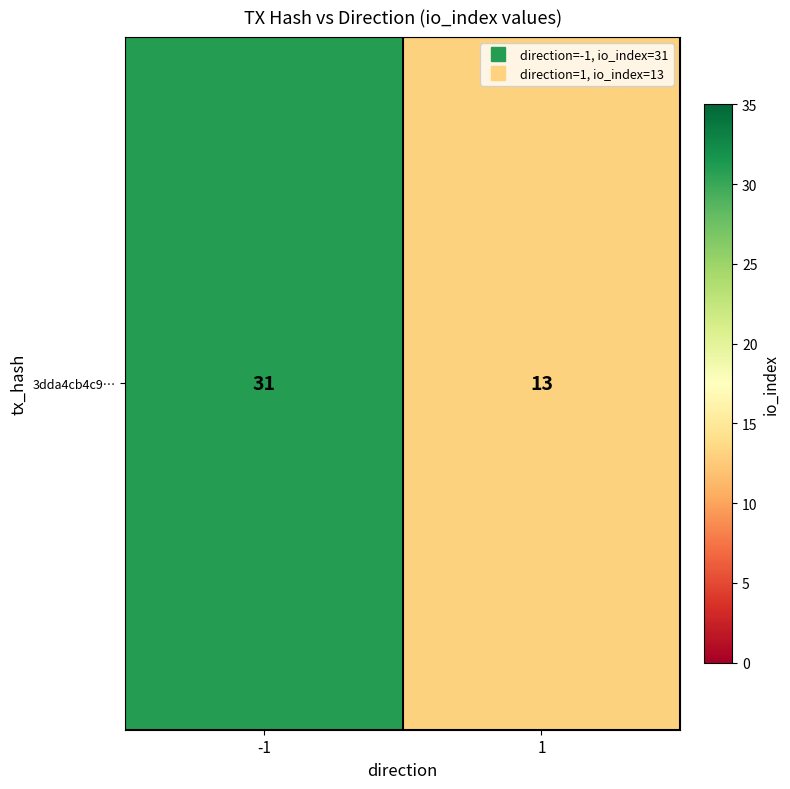

Read the value at -1.

31